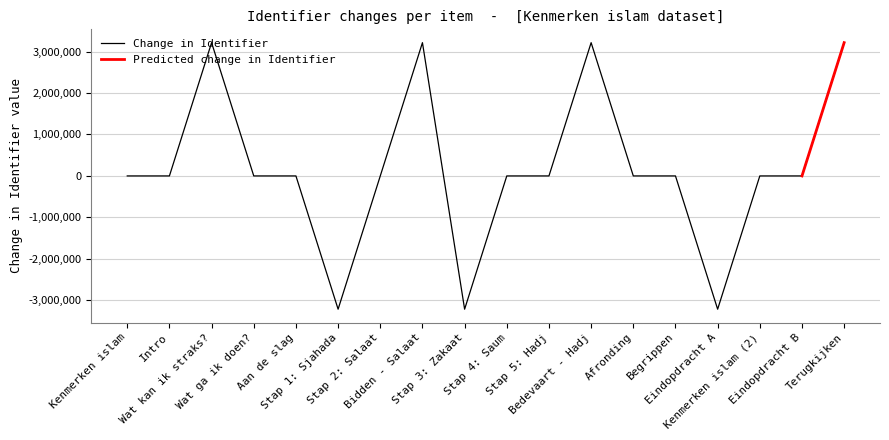

What is the minimum value for Change in Identifier?

-3213330